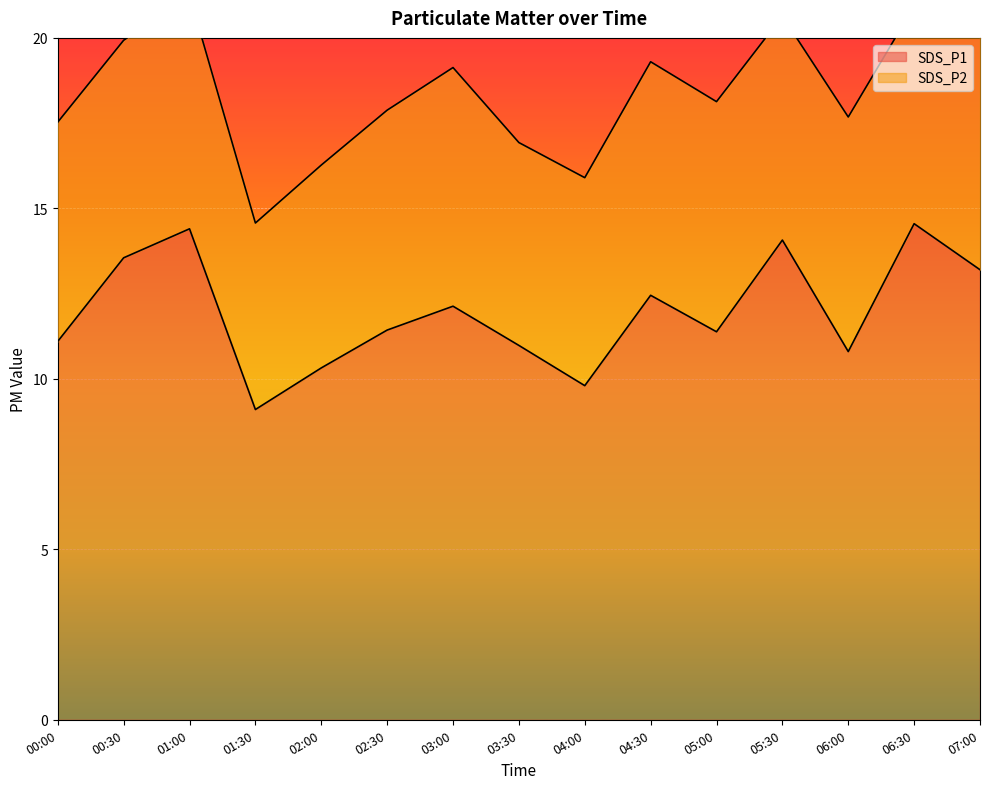

What is the approximate value at 03:30?

11.0